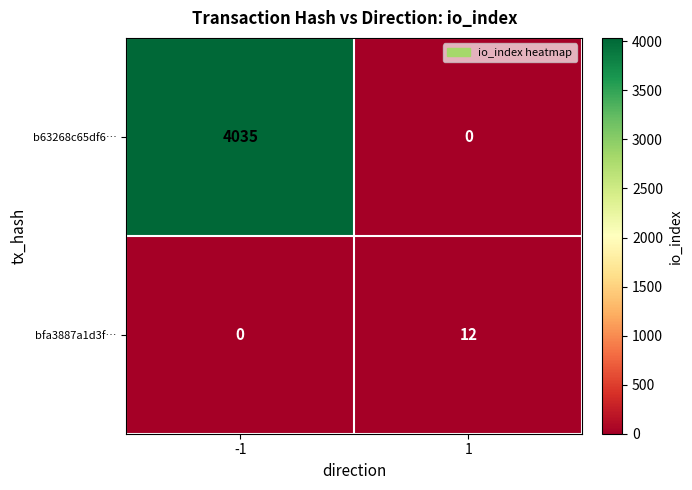

Read the bfa3887a1d3f… value at 1.

12